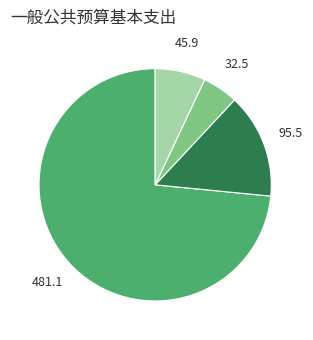

How many segments does this pie chart have?

4